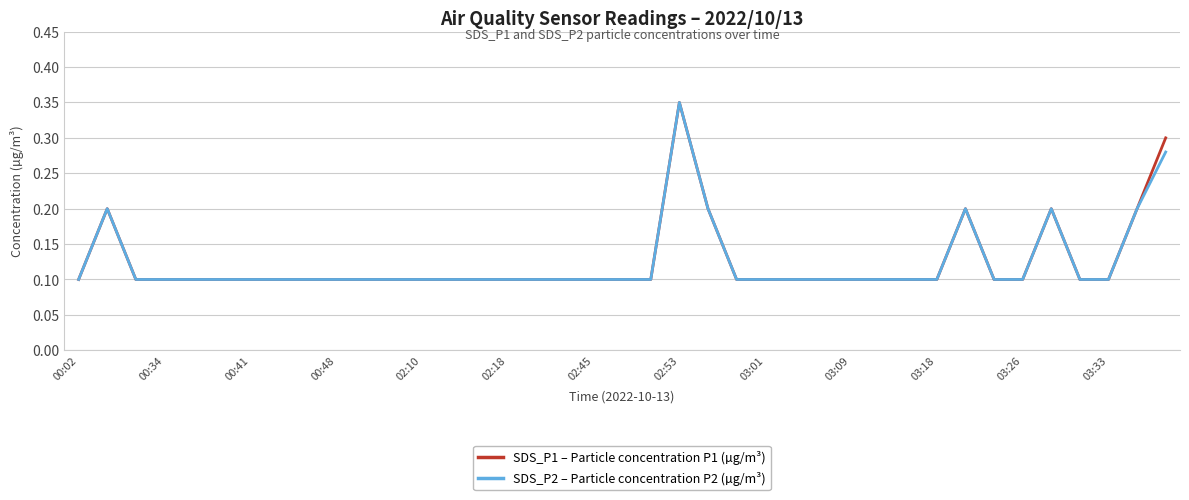

True or false: SDS_P1 – Particle concentration P1 (µg/m³) has more than 0 interior local peaks.

True